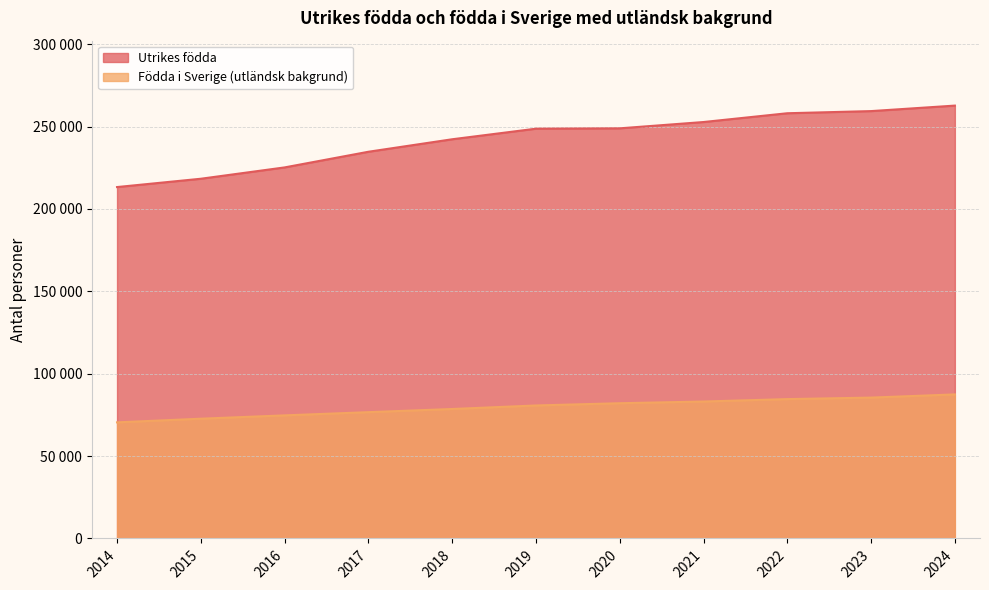

True or false: Utrikes födda and Födda i Sverige (utländsk bakgrund) cross at least once.

False